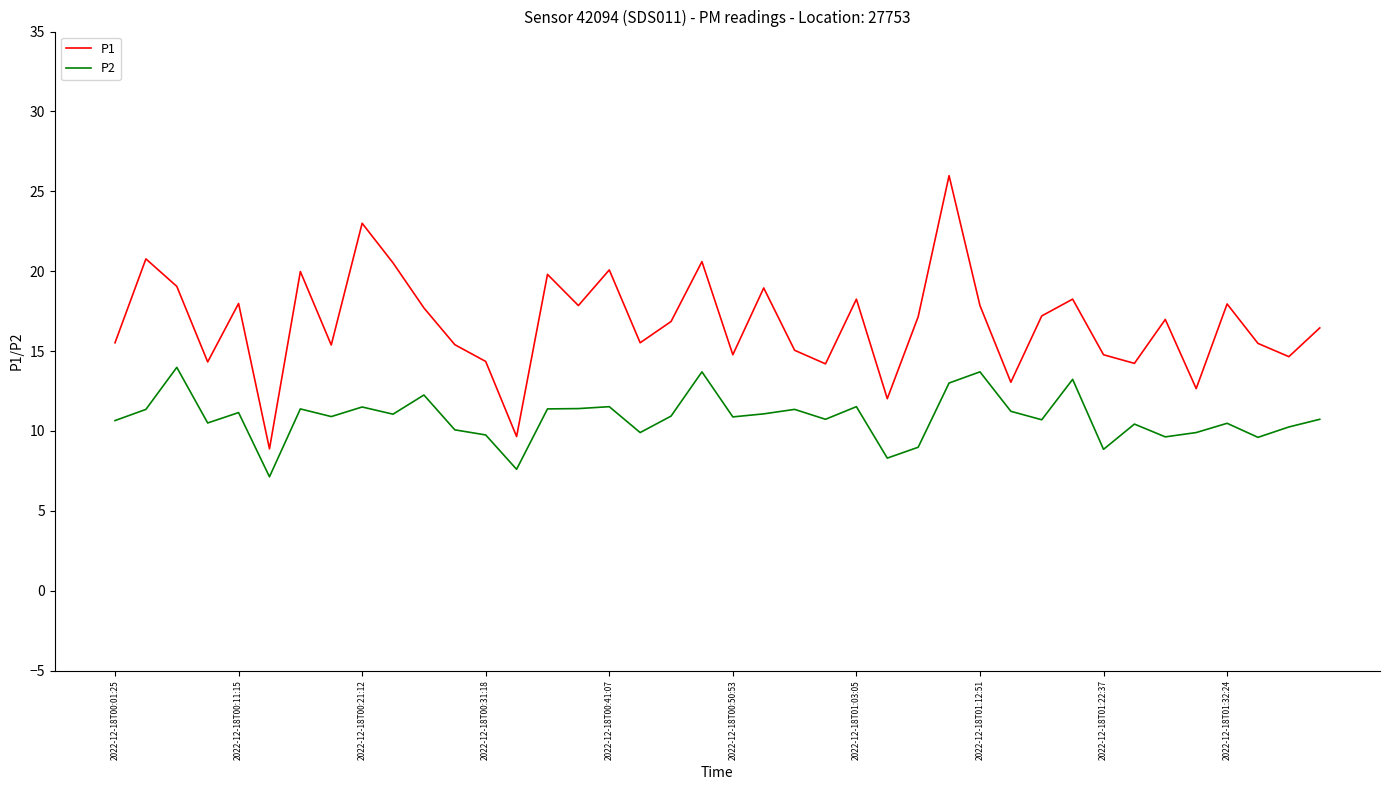

Which series has the widest spread of values?

P1